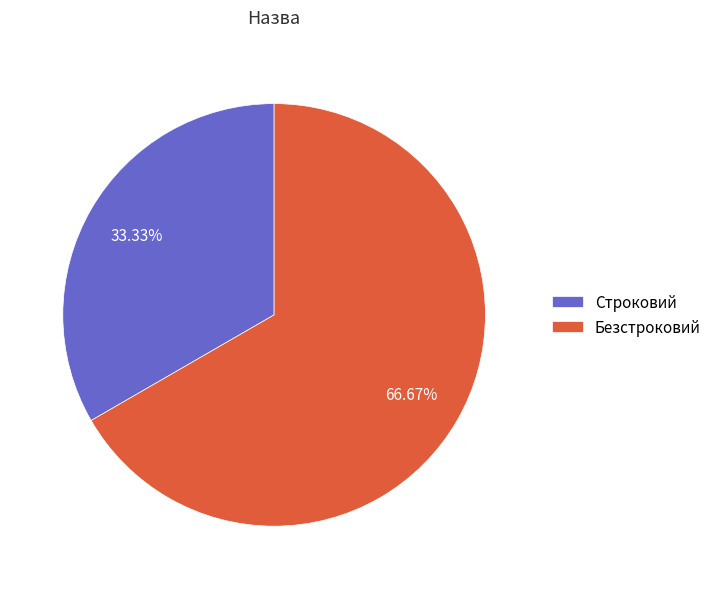

Approximately how many times larger is the value at Строковий compared to Безстроковий?

0.5